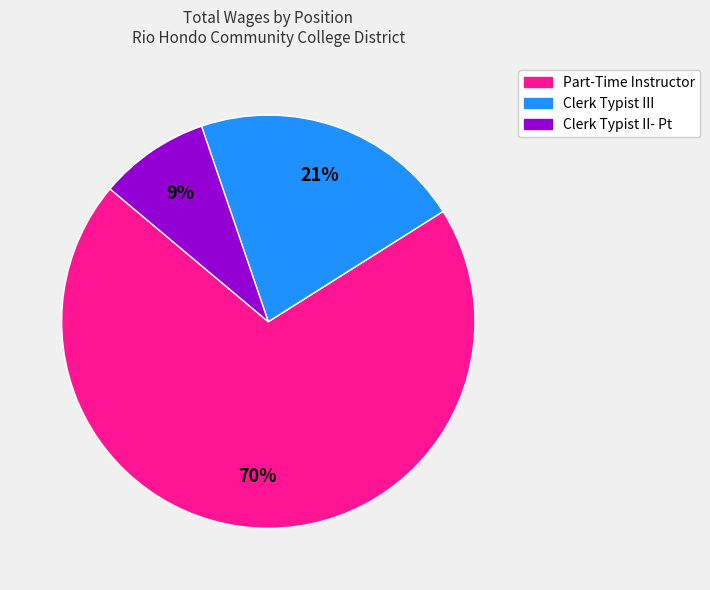

What is the largest slice in the pie chart?

Part-Time Instructor